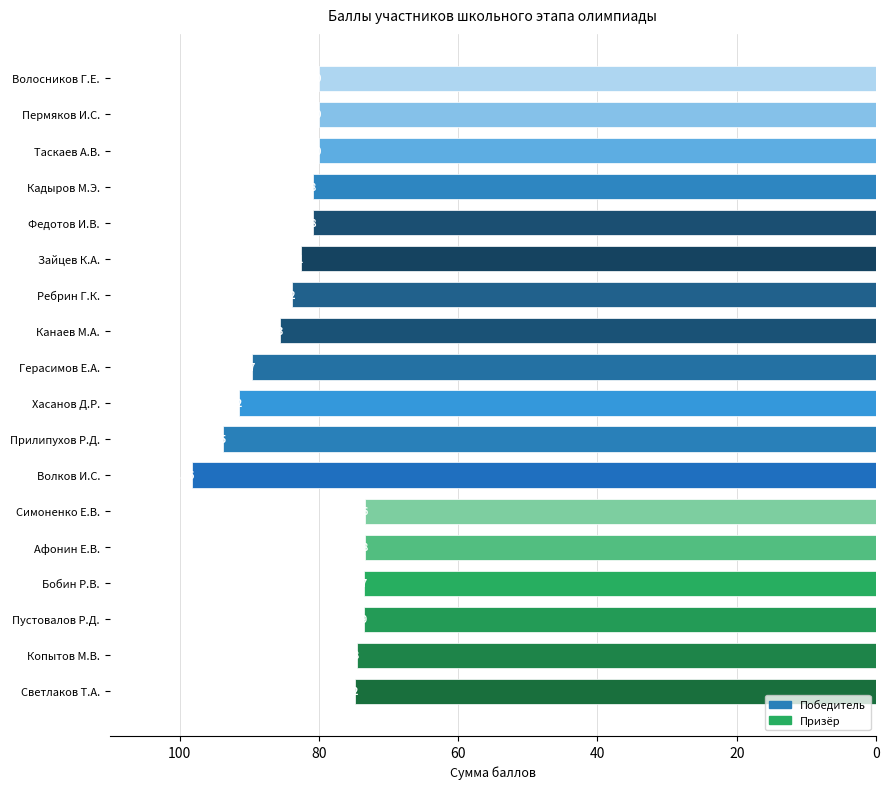

At which label is the value closest to 85?

Канаев М.А.